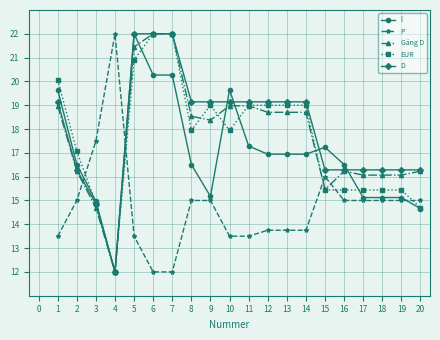

The P series shows 15.0 at 16. True or false?

True